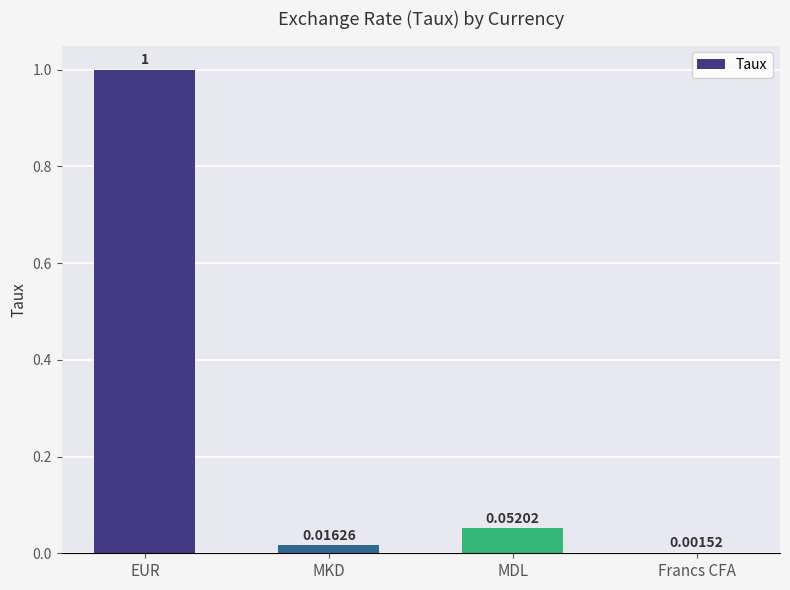

What is the change in value from EUR to MKD?

-1.0